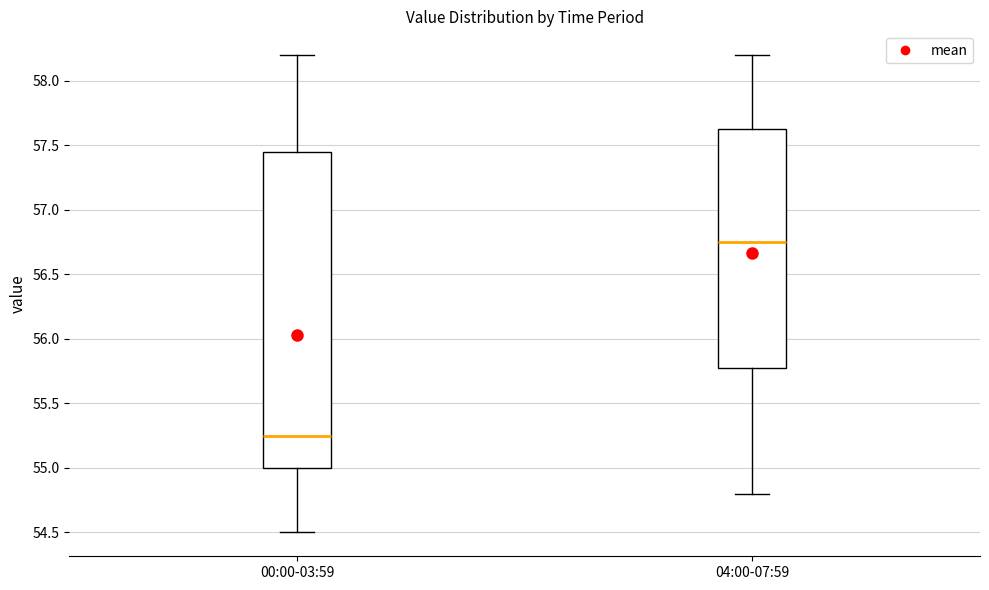

Which box has the lowest median line?

00:00-03:59